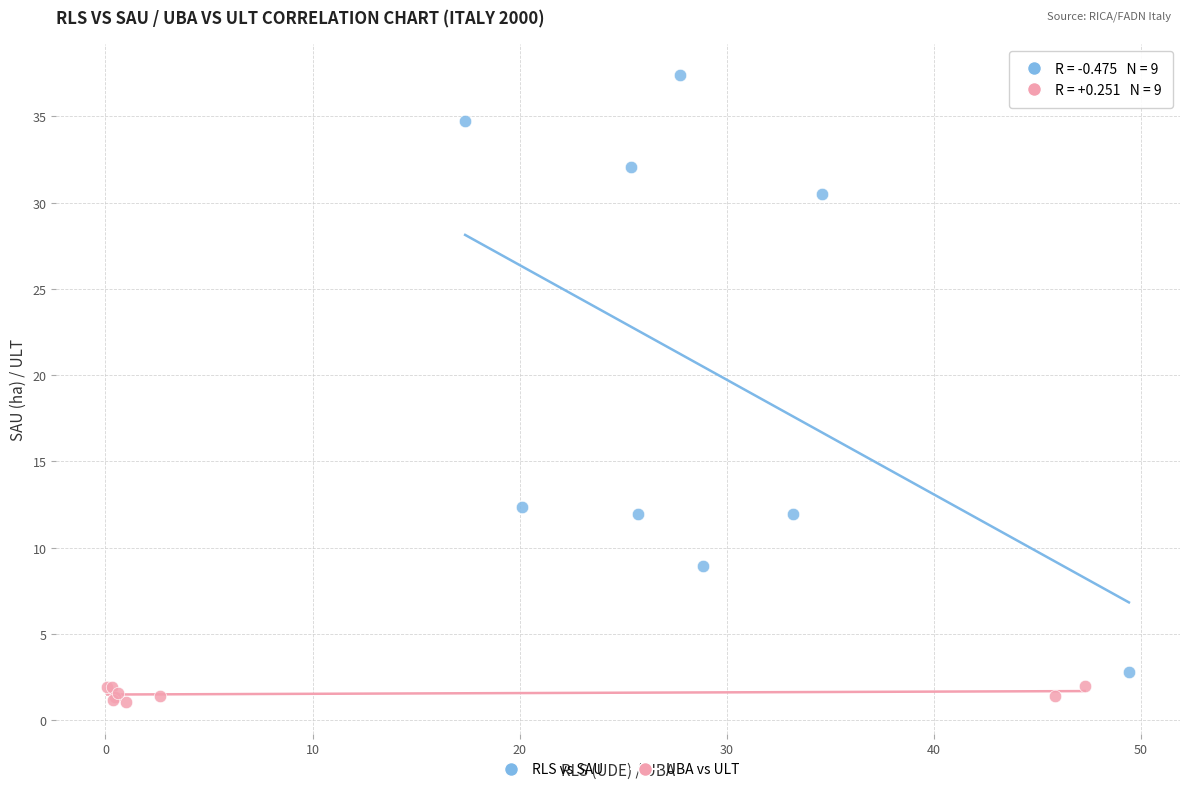

Which series contains the highest Y value?

RLS vs SAU